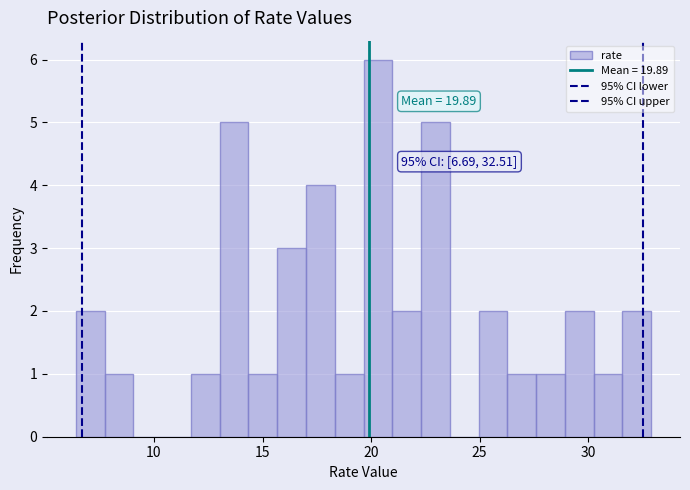

Around what value on the x-axis is the tallest bar? Give the approximate position of its centre, as read against the axis.

20.5